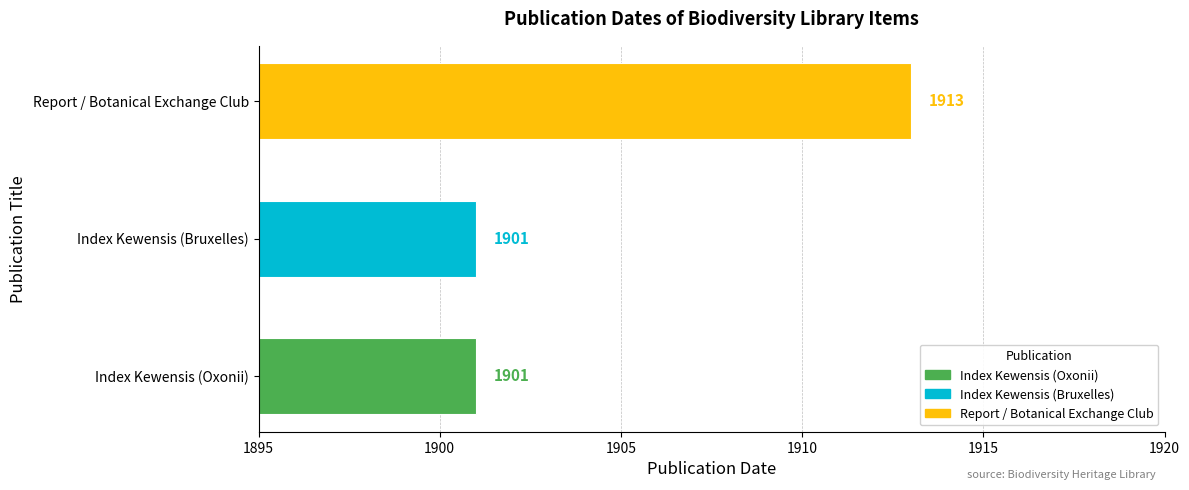

Are the bars horizontal?

Yes